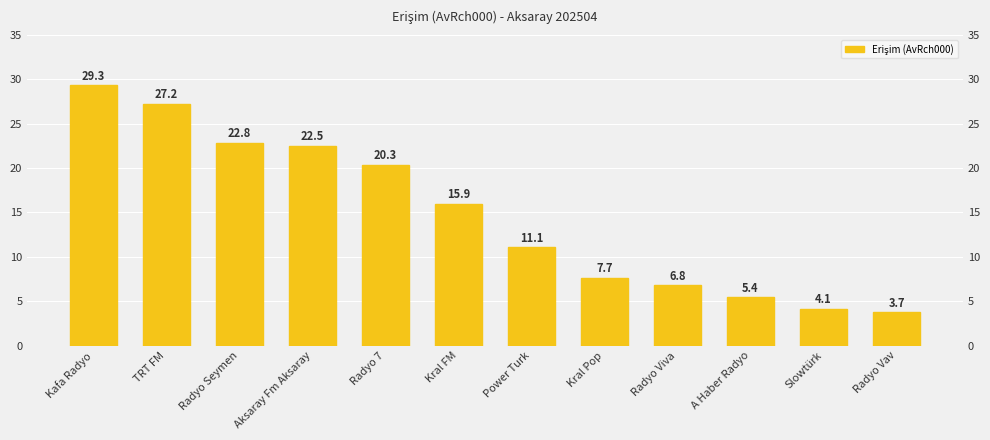

Is it true that the value at Kral FM is 25.0?

False